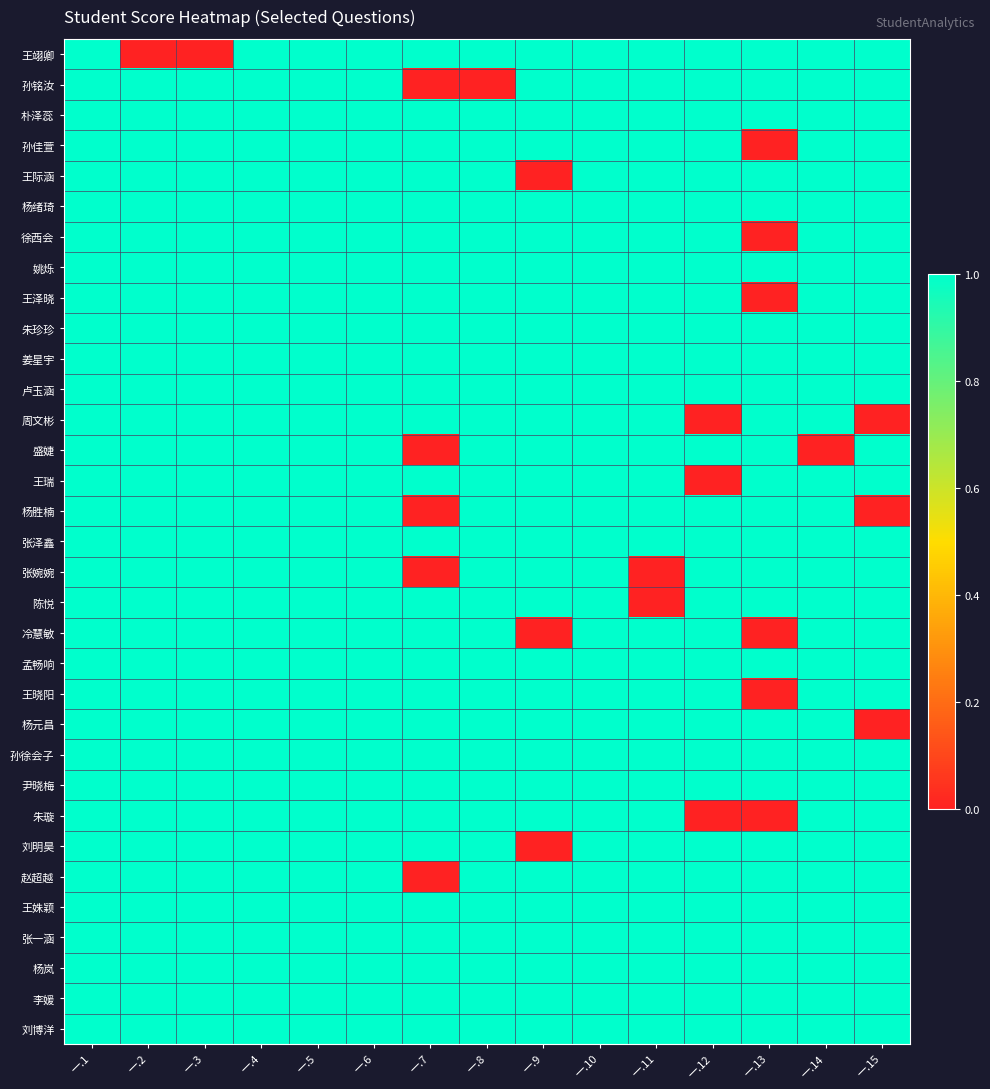

How many series are shown in this chart?

33